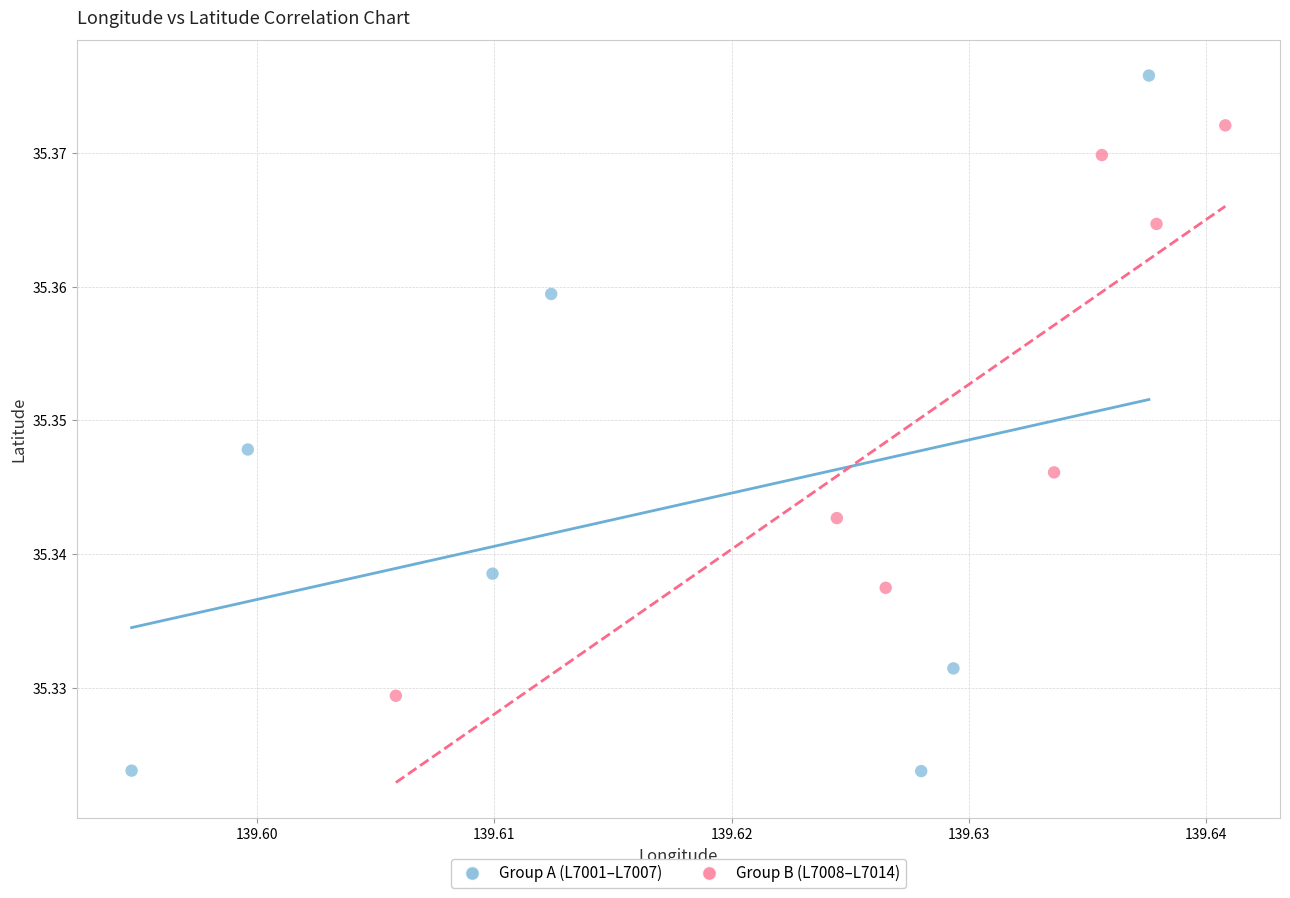

Which series contains the highest Y value?

Group A (L7001–L7007)